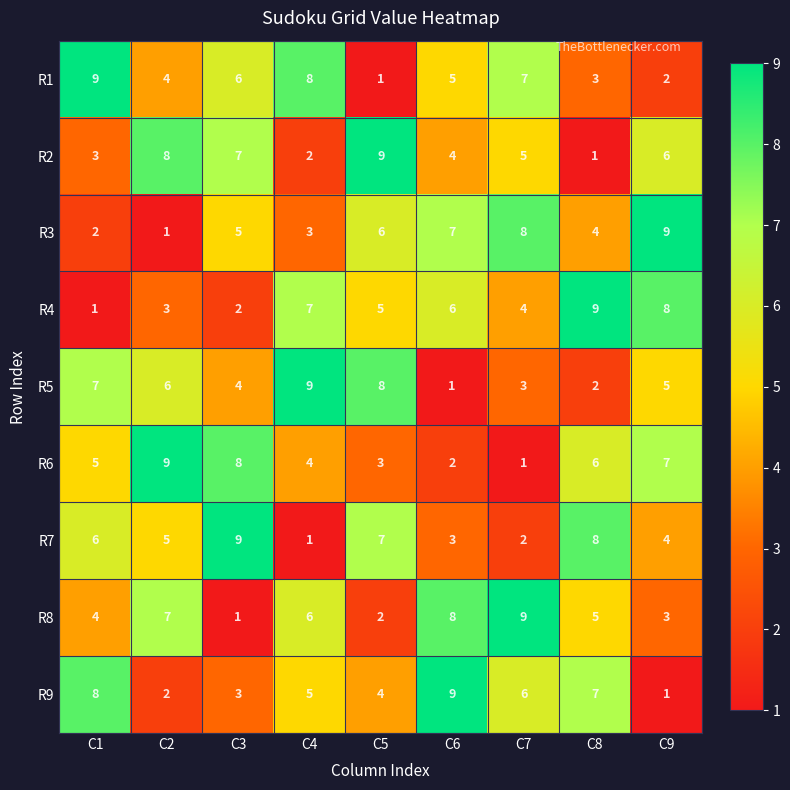

At C3, list the series in order from largest to smallest.

R7, R6, R2, R1, R3, R5, R9, R4, R8